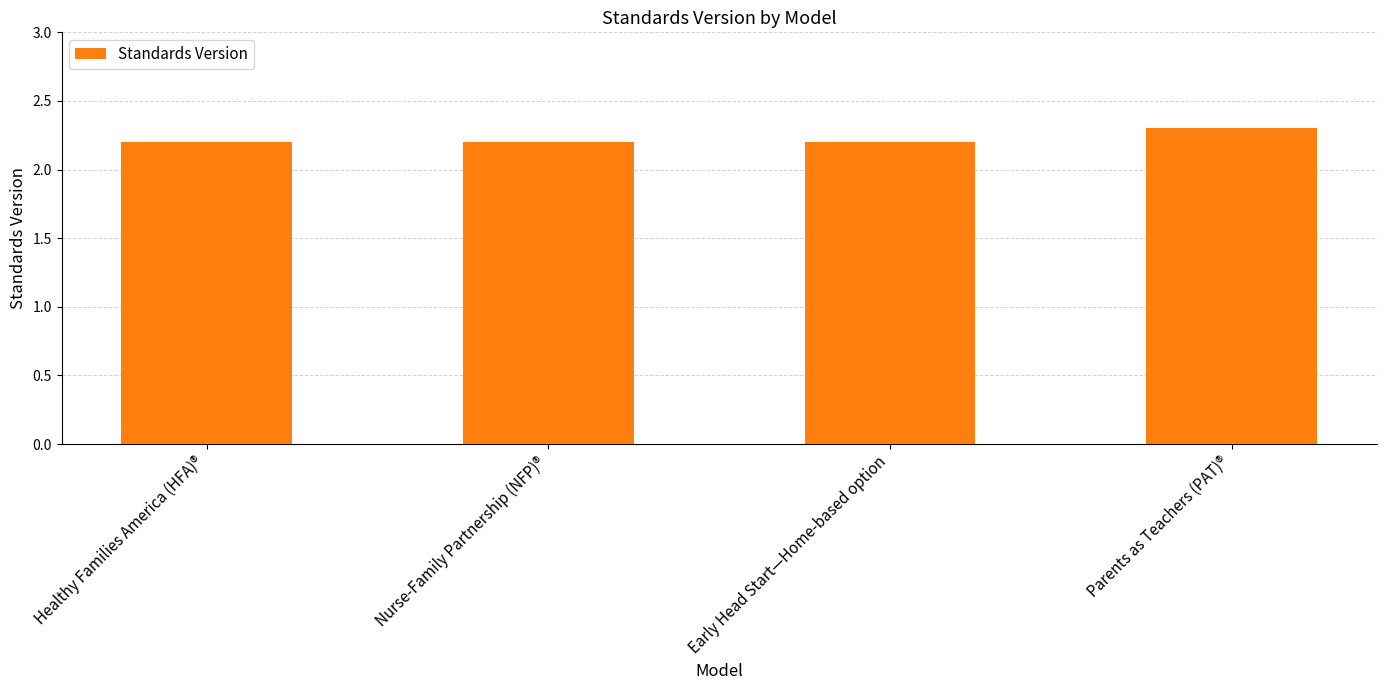

What is the average value?

2.2